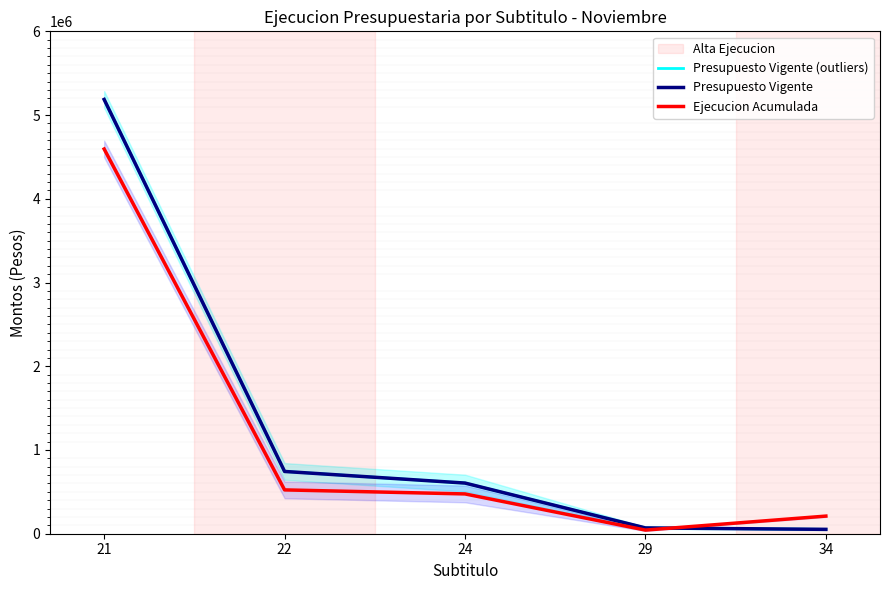

What is the smallest value displayed?

43372